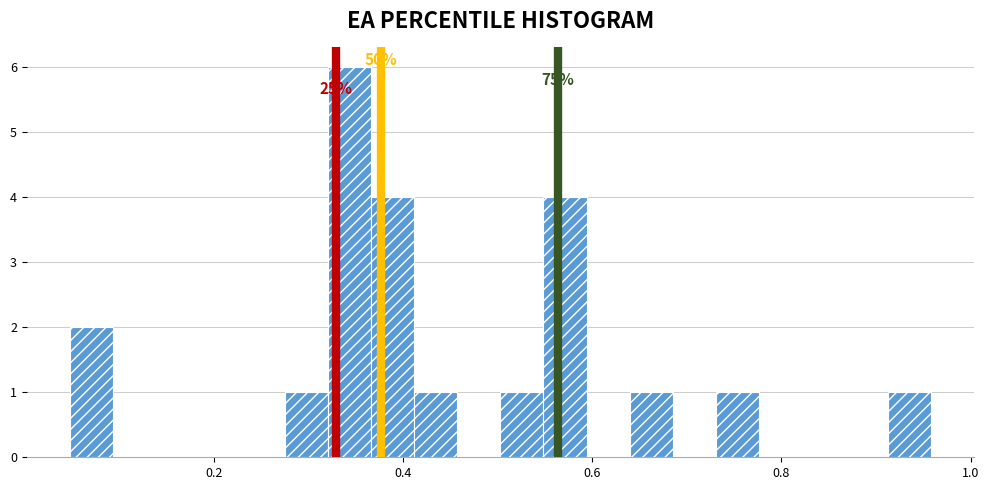

Read against the x-axis, roughly where is the centre of the tallest bar?

0.34